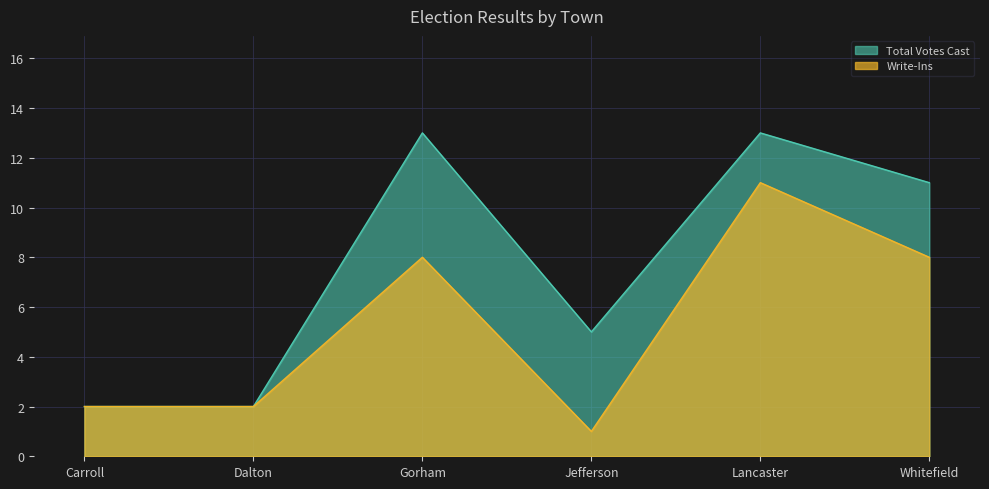

At which label does Total Votes Cast reach its peak?

Gorham